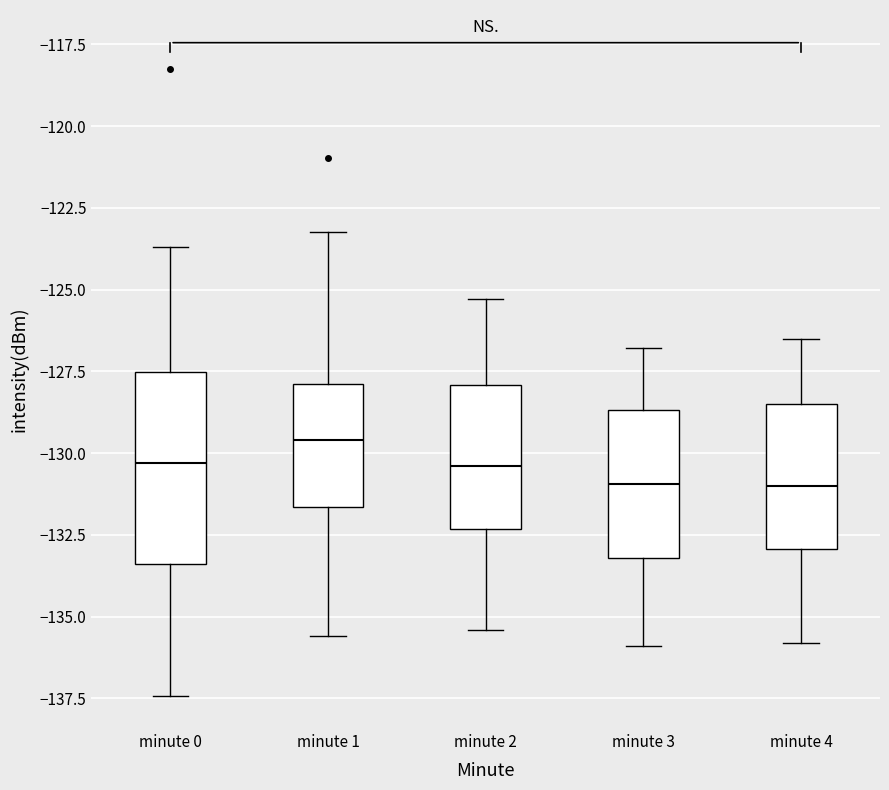

Reading left to right, transcribe this box plot: for each box, give where its median line is, the range the box spans, and where its two whiskers end, as read against the y-axis. The values are not printed on the chart, so give them approximately, as read against the axis.

minute 0: median -130.5, box -133.5 to -127.5, whiskers -137.5 to -123.5
minute 1: median -129.5, box -131.5 to -128.0, whiskers -135.5 to -123.0
minute 2: median -130.5, box -132.5 to -128.0, whiskers -135.5 to -125.5
minute 3: median -131.0, box -133.0 to -128.5, whiskers -136.0 to -127.0
minute 4: median -131.0, box -133.0 to -128.5, whiskers -136.0 to -126.5